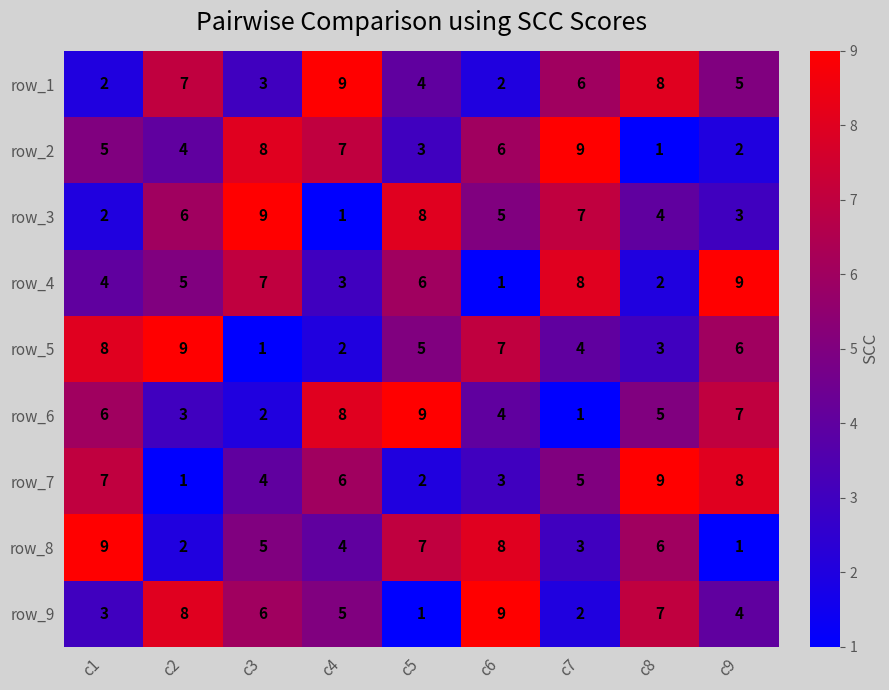

The row_4 series shows 10 at c6. True or false?

False